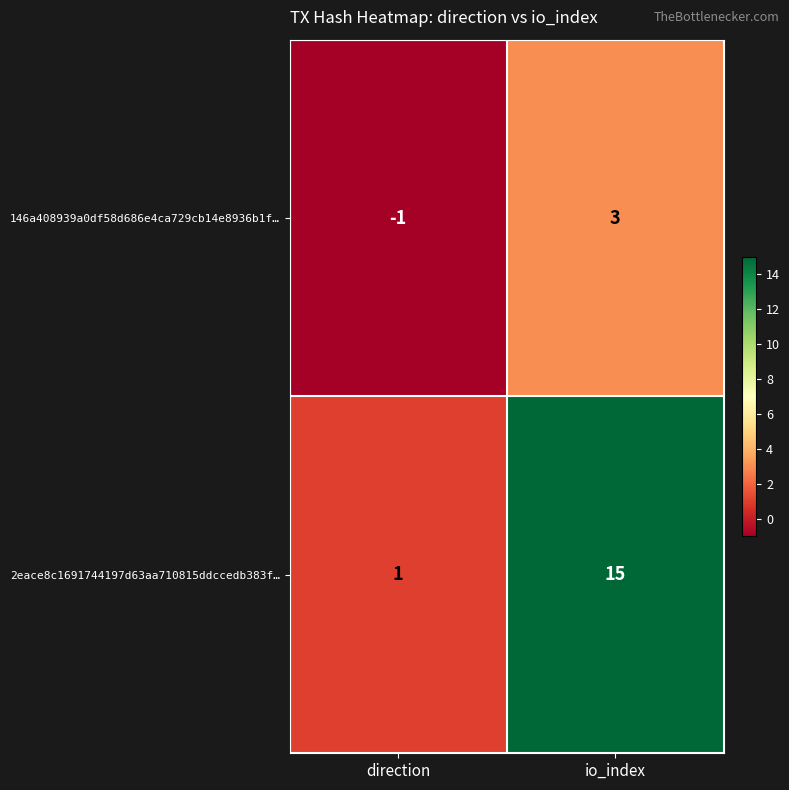

At how many categories does at least one series exceed 0?

2